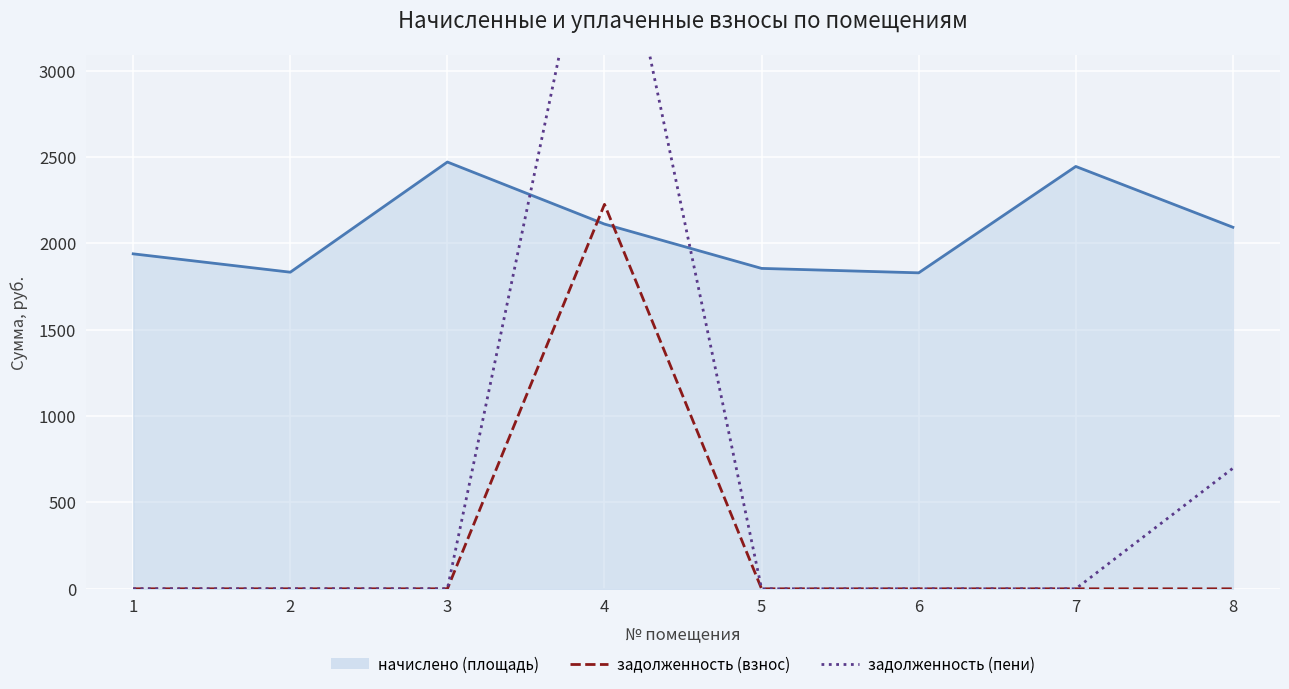

Where is задолженность (взнос) nearest to the value 1112?

1